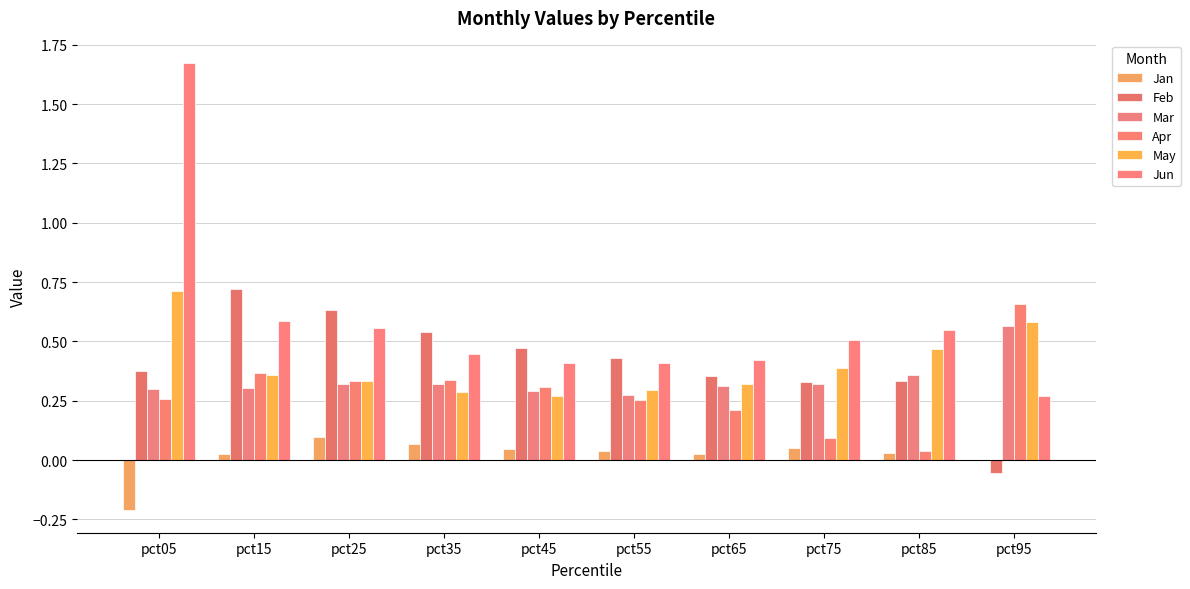

At which category is the sum across all series the highest?

pct05